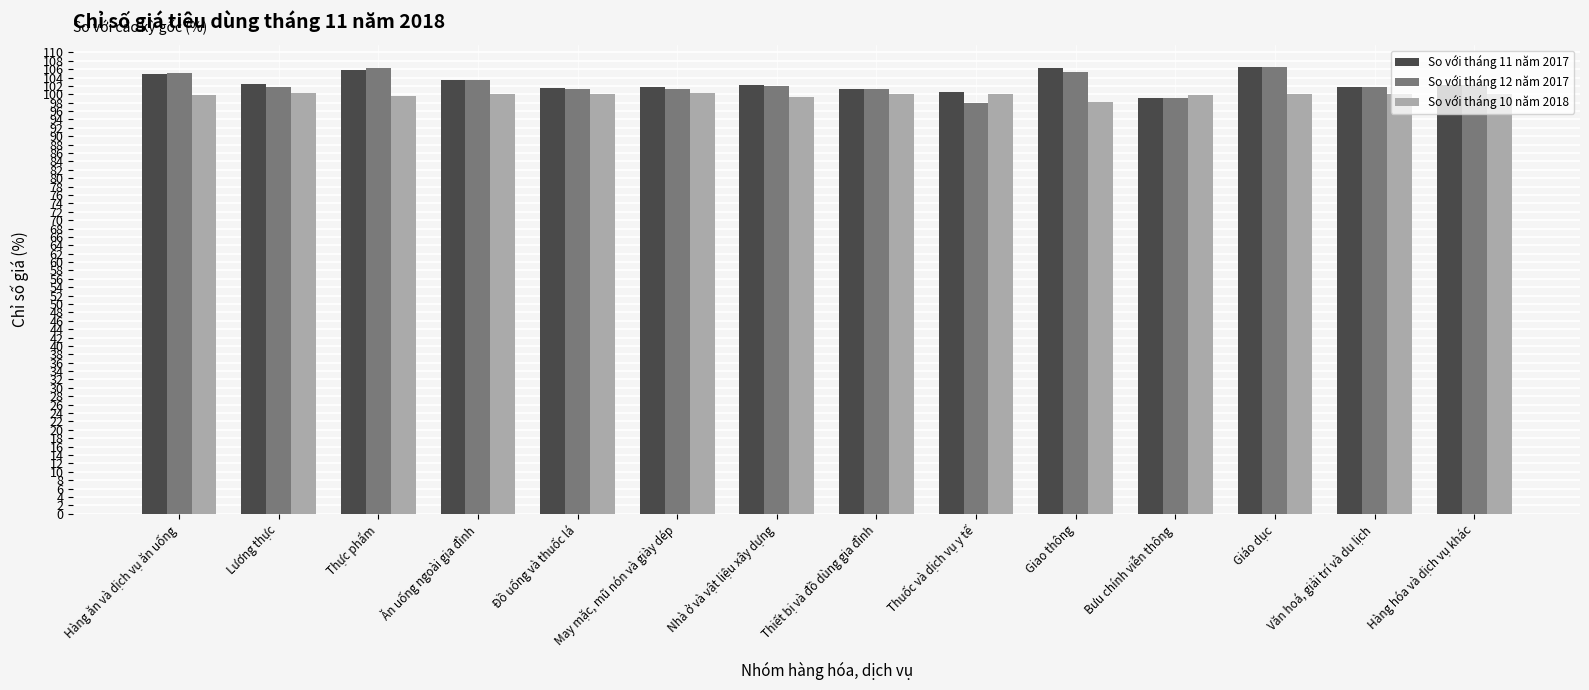

What is the spread (max minus min) of values at Hàng ăn và dịch vụ ăn uống?

5.2